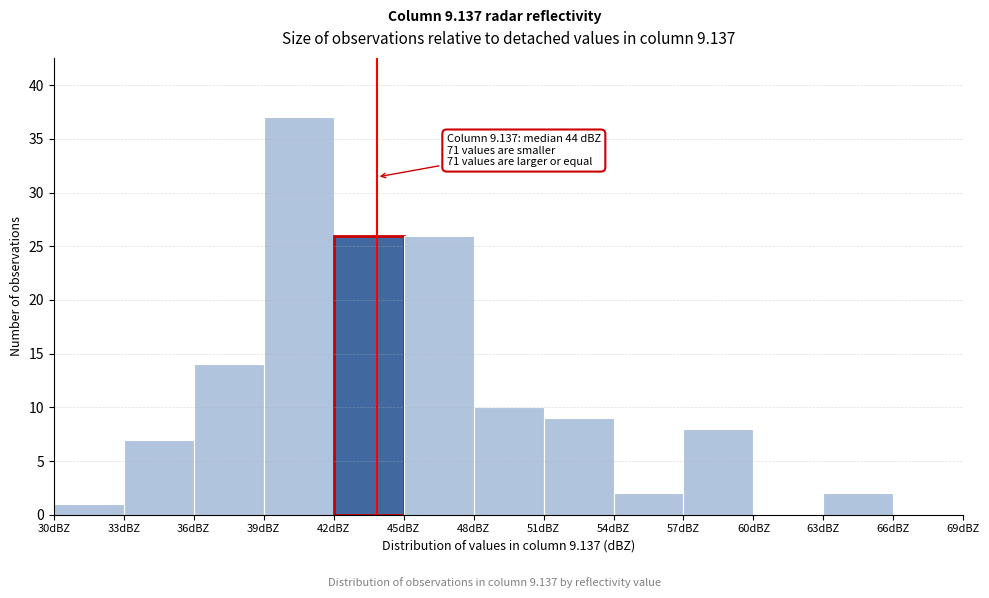

Over which range of the x-axis is the bar tallest?

39 to 42